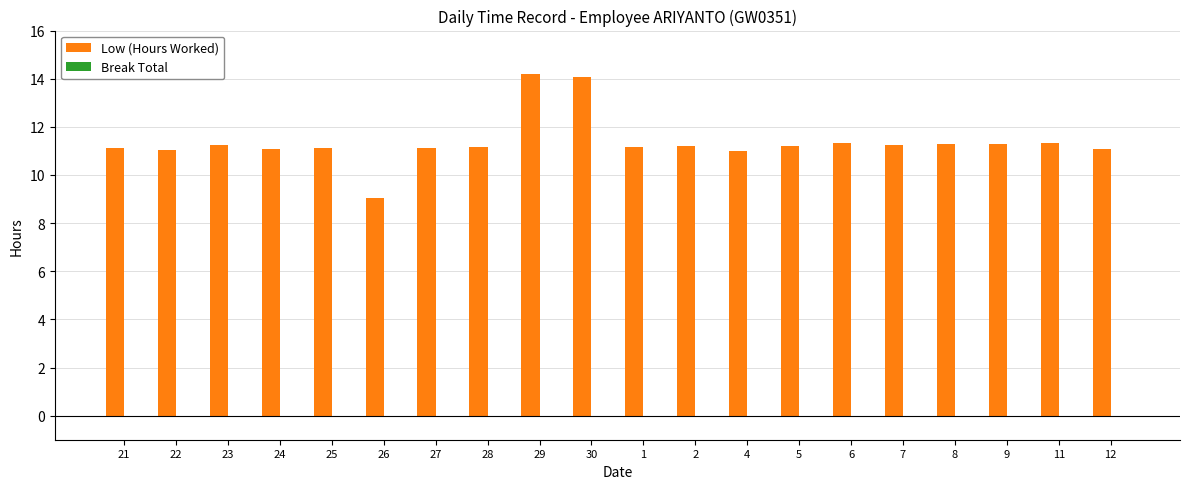

Approximately how many times larger is the value at 30 compared to 22?

1.3